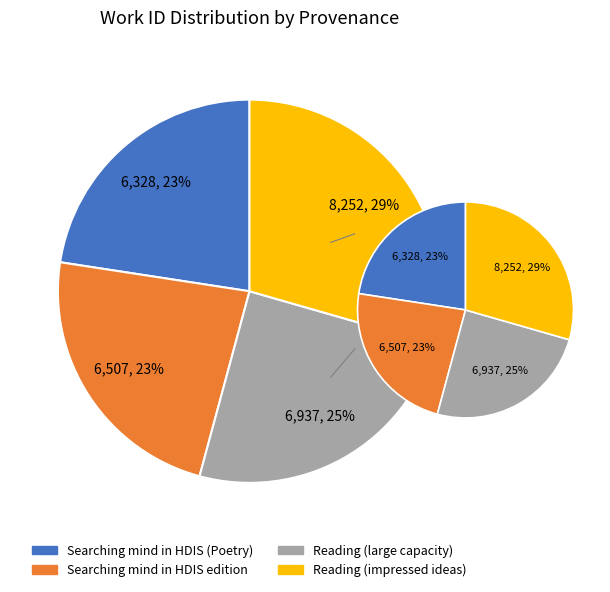

Is there any slice that represents more than half of the pie?

No